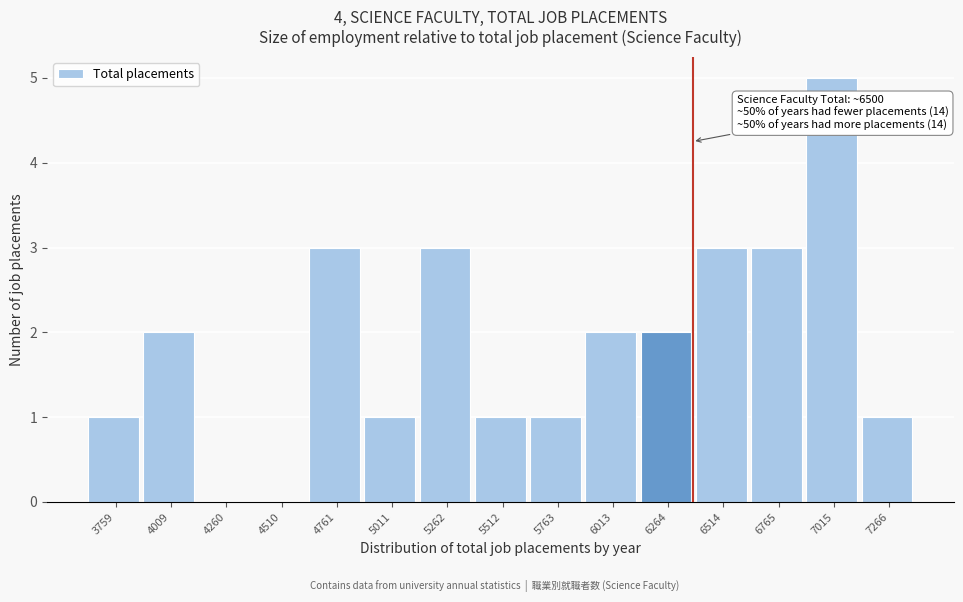

Reading right to left, extract all data points from this chart.

7266=1	7015=5	6765=3	6514=3	6264=2	6013=2	5763=1	5512=1	5262=3	5011=1	4761=3	4510=0	4260=0	4009=2	3759=1